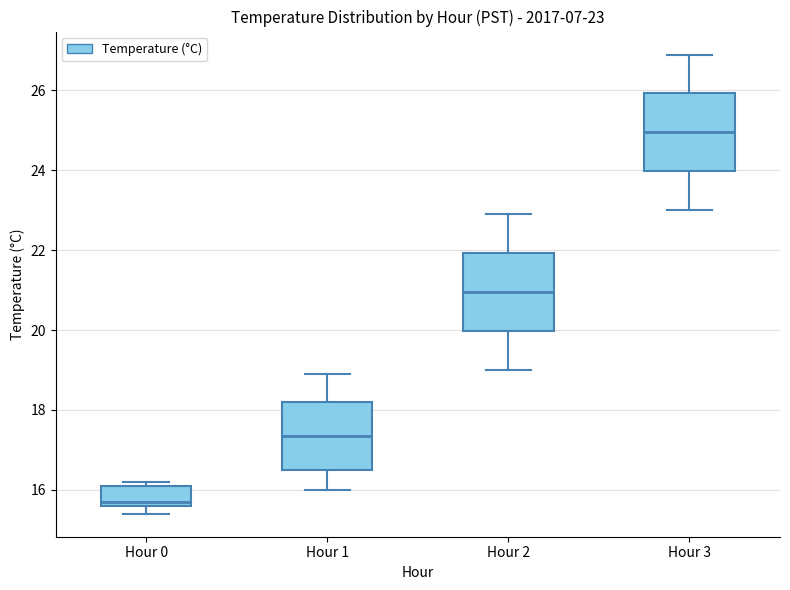

Which box has the highest median line?

Hour 3